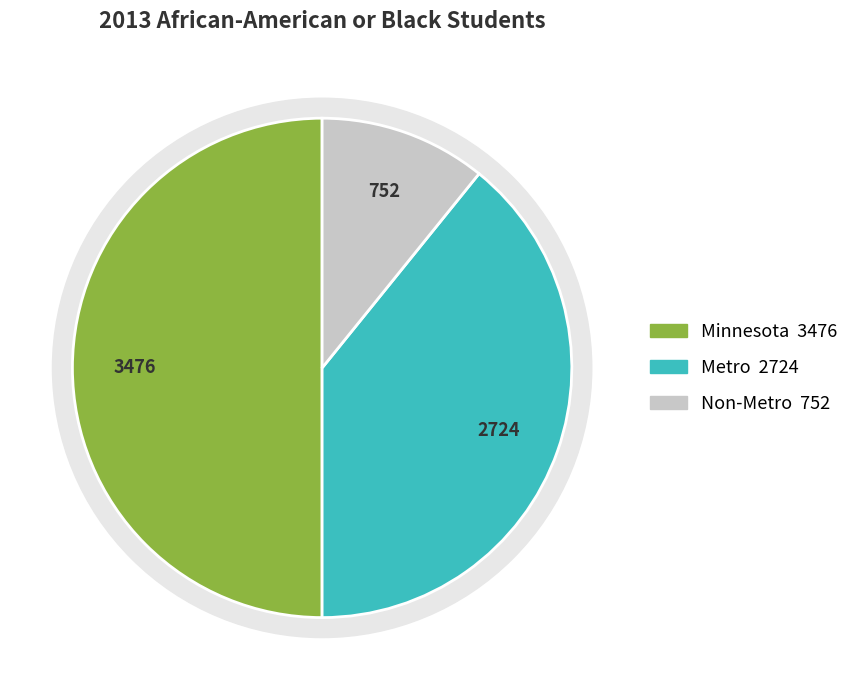

Is there any slice that represents more than half of the pie?

No